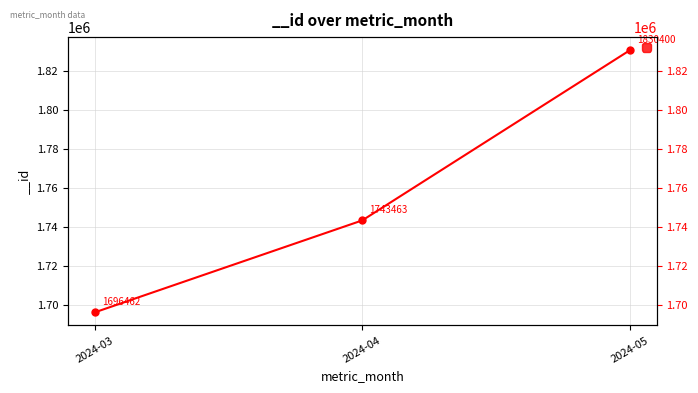

Which category has the highest value across all series?

2024-05